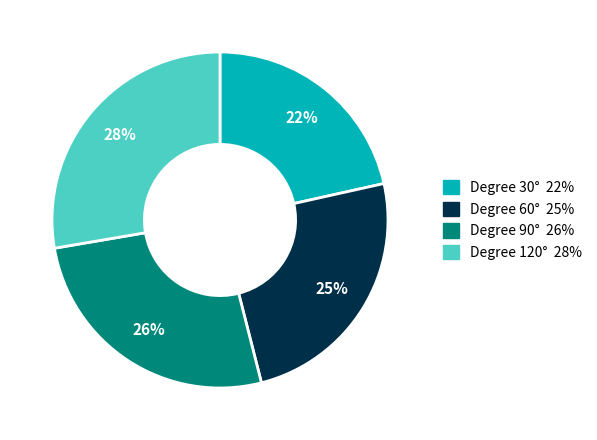

Is there a majority slice in this chart?

No